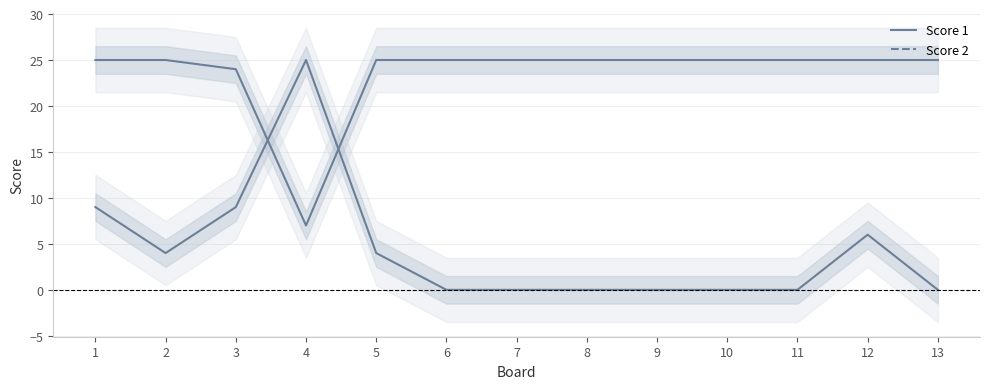

Is the value of Score 1 at 11 greater than the value of Score 2 at 12?

Yes